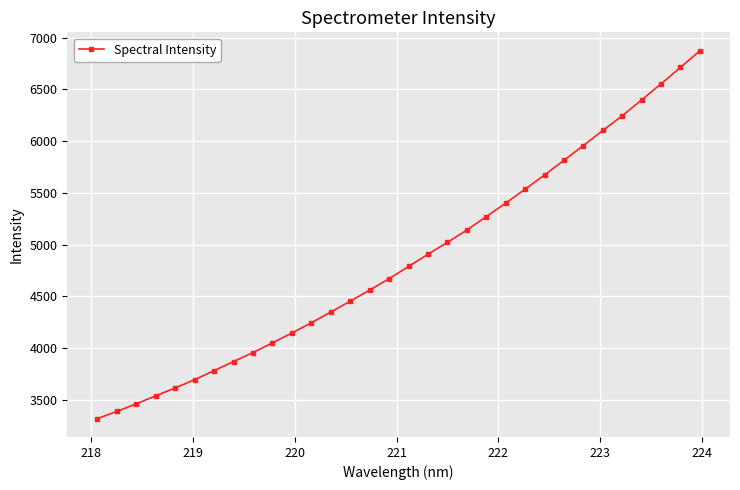

Does the chart display data point markers on the line(s)?

Yes